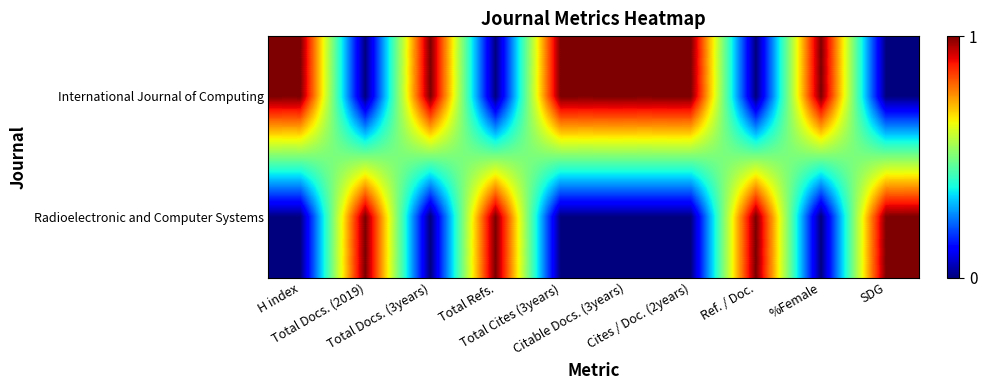

At how many categories does at least one series exceed 0?

10